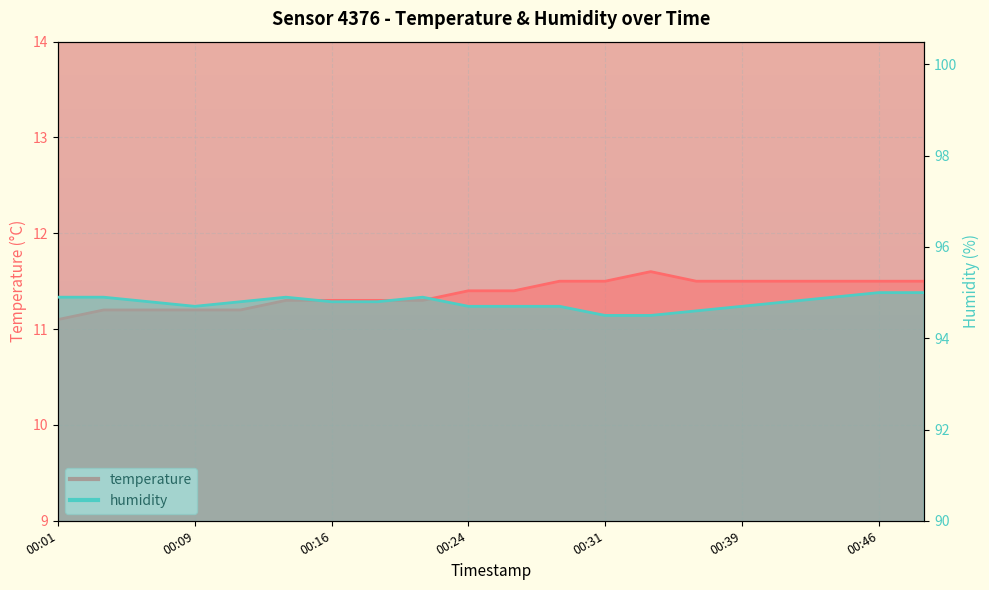

The humidity series shows 56.6 at 00:41. True or false?

False